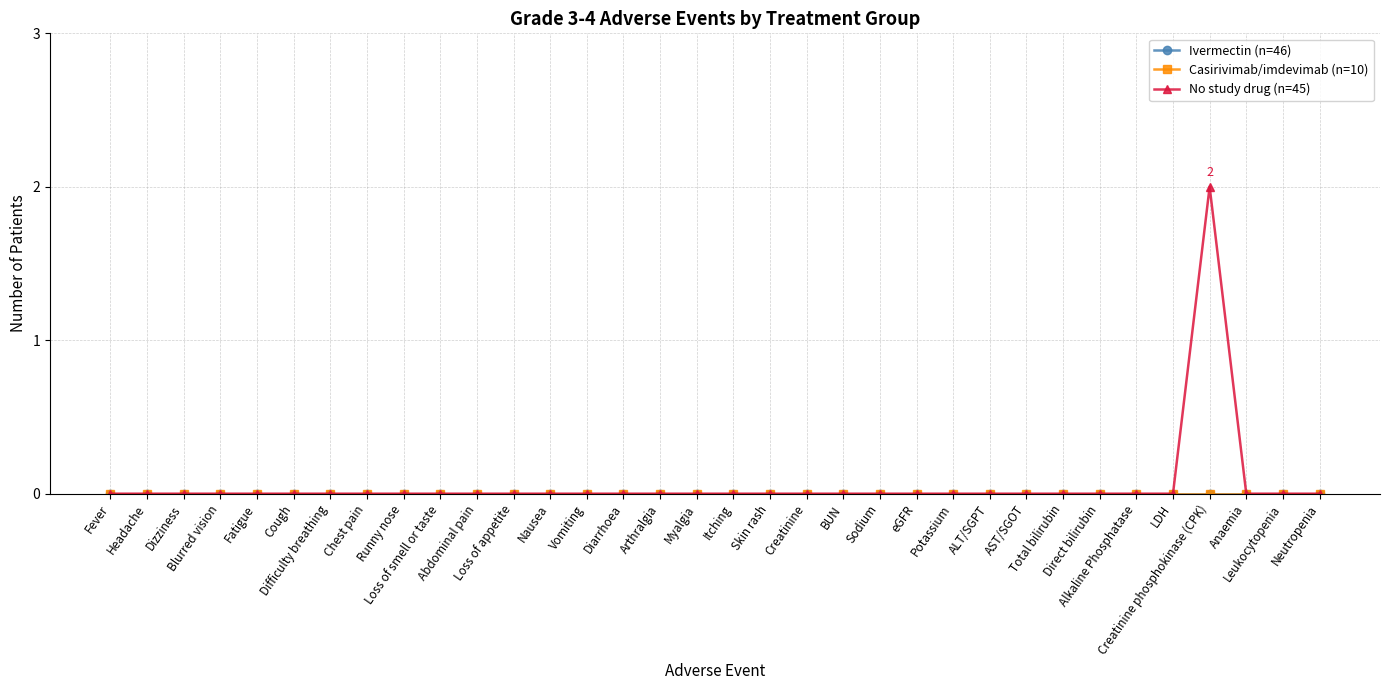

Where is No study drug (n=45) nearest to the value 1?

Fever